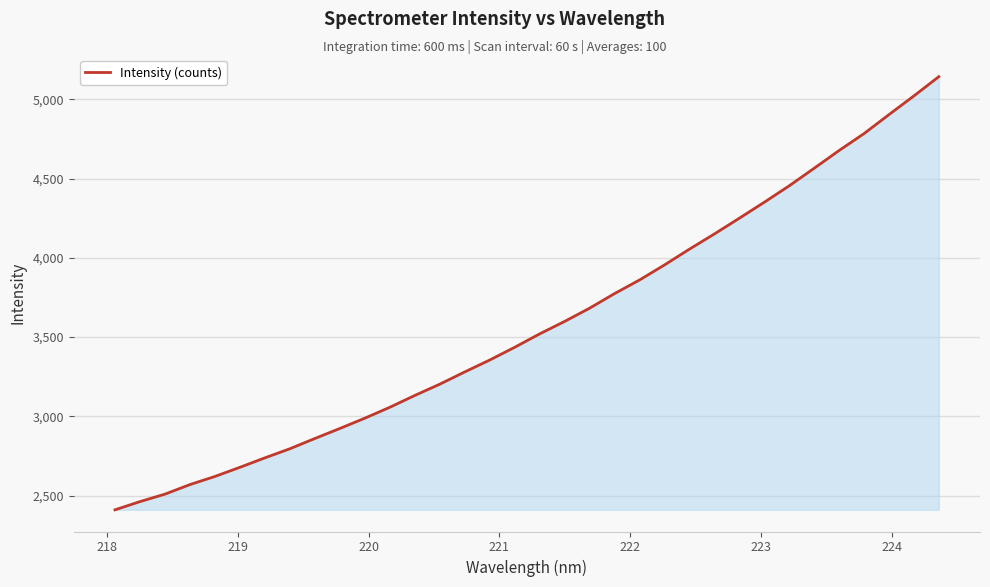

What is the maximum value shown in the chart?

5143.5